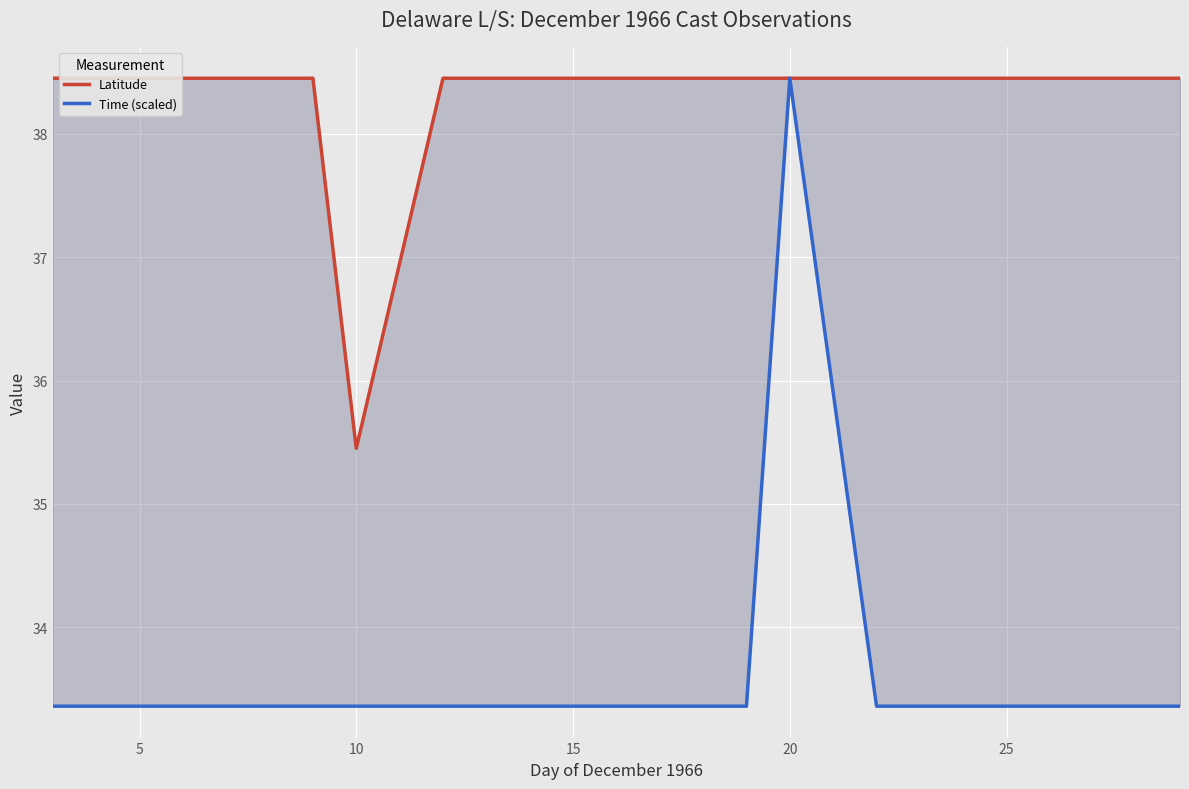

Which has a higher value, 20 or 10?

20